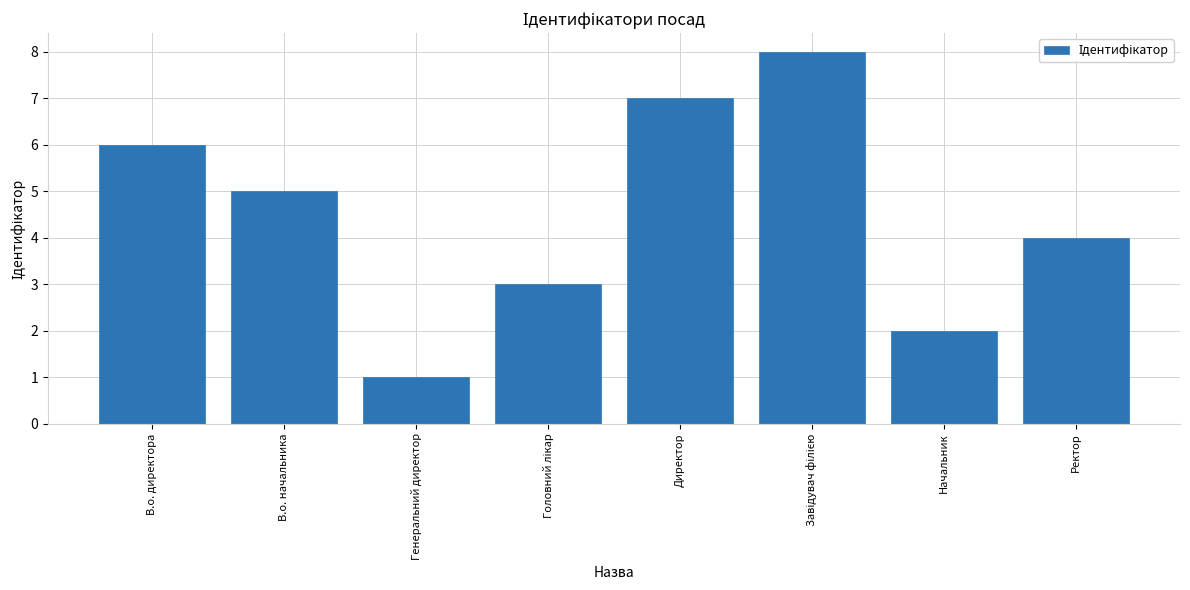

Which has a higher value, Начальник or Генеральний директор?

Начальник